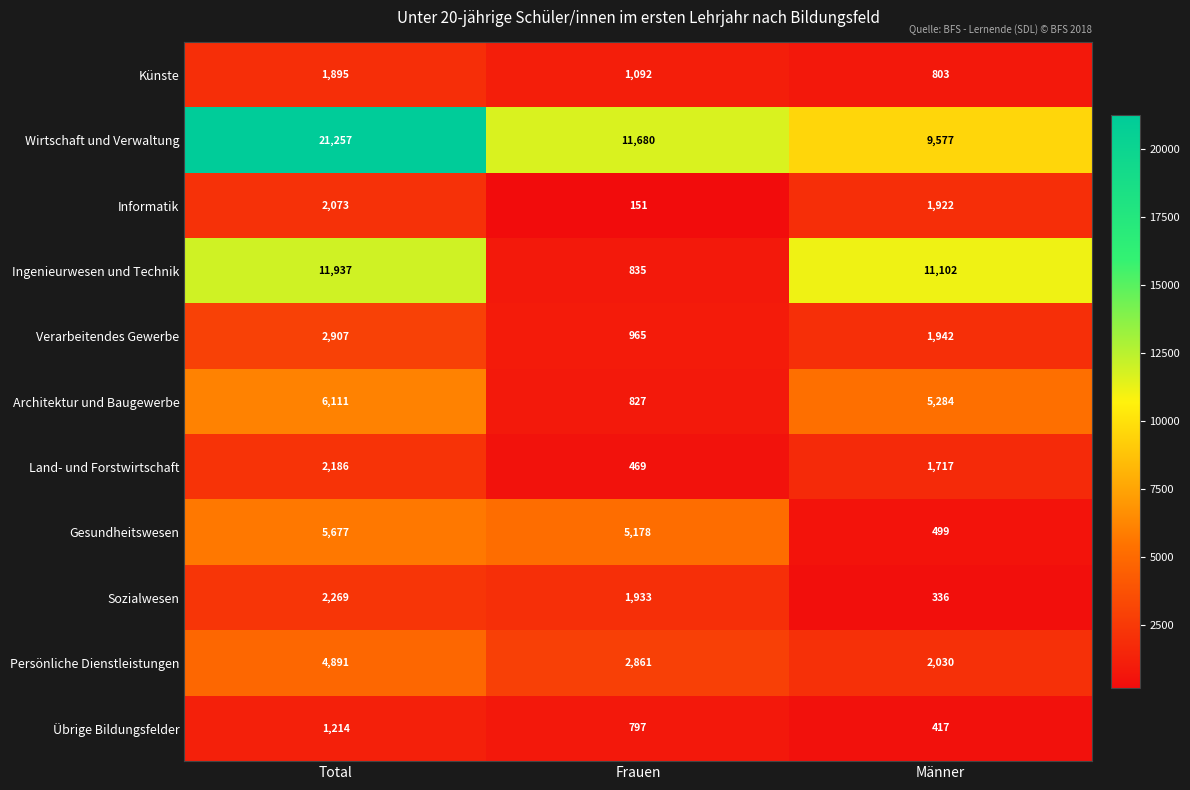

True or false: Persönliche Dienstleistungen has a value of 4891 at Total.

True